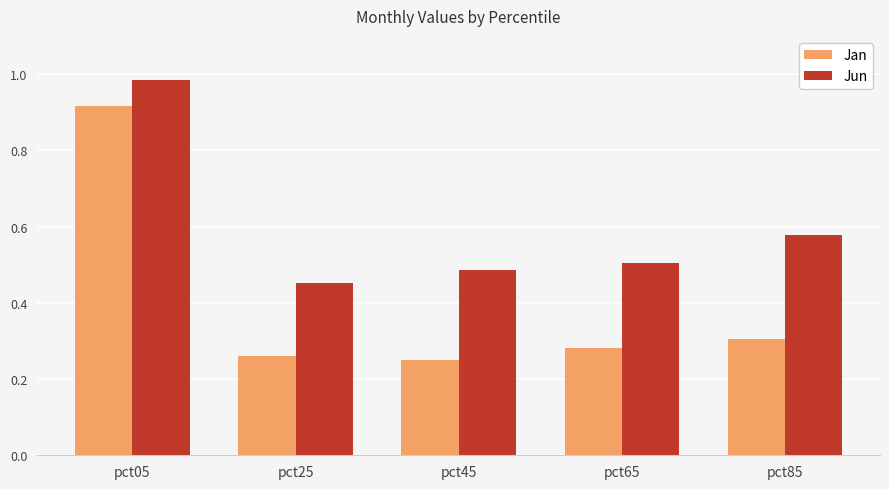

Which series changed the most between pct25 and pct85?

Jun